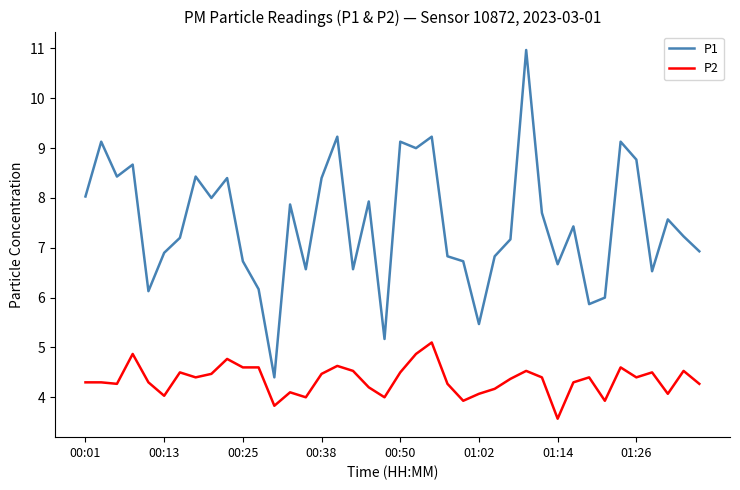

Rank the series by their maximum value, from highest to lowest.

P1, P2